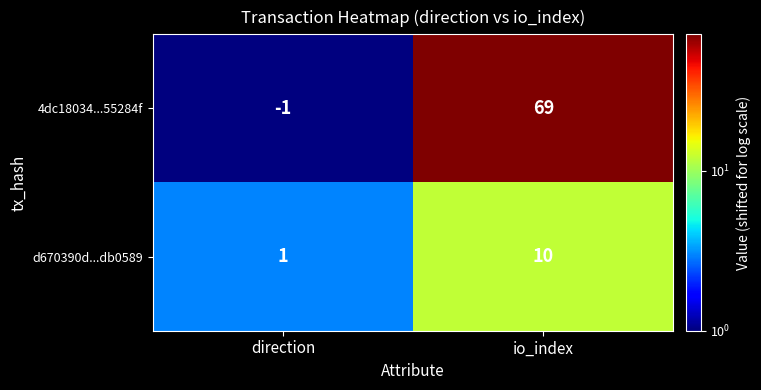

How many values in the d670390d...db0589 series are below 10?

1